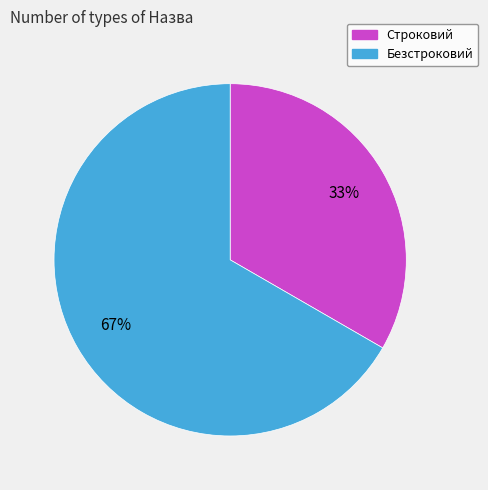

Approximately how many times larger is the value at Строковий compared to Безстроковий?

0.5